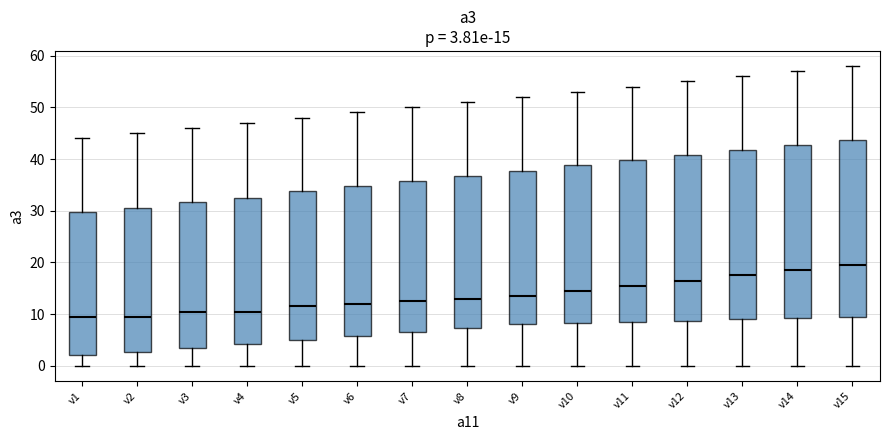

Which box has the highest median line?

v15